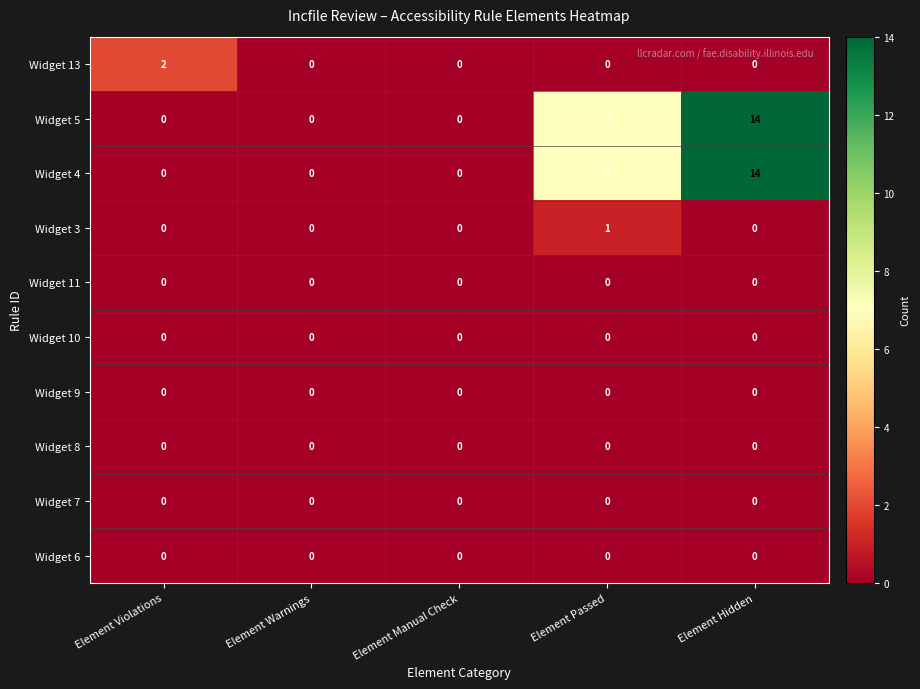

At which category is the sum across all series the highest?

Element Hidden